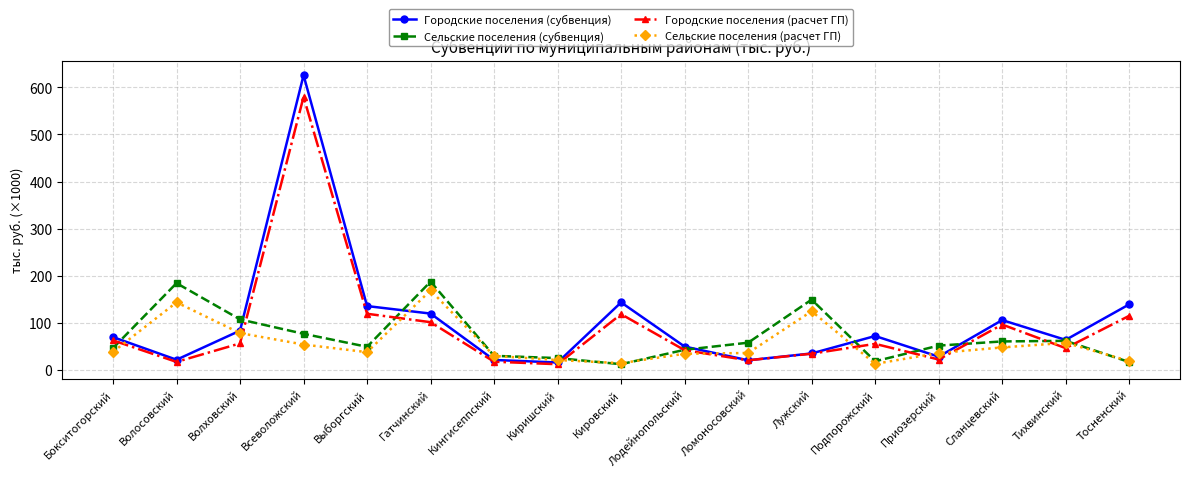

At which category is the sum across all series the highest?

Всеволожский